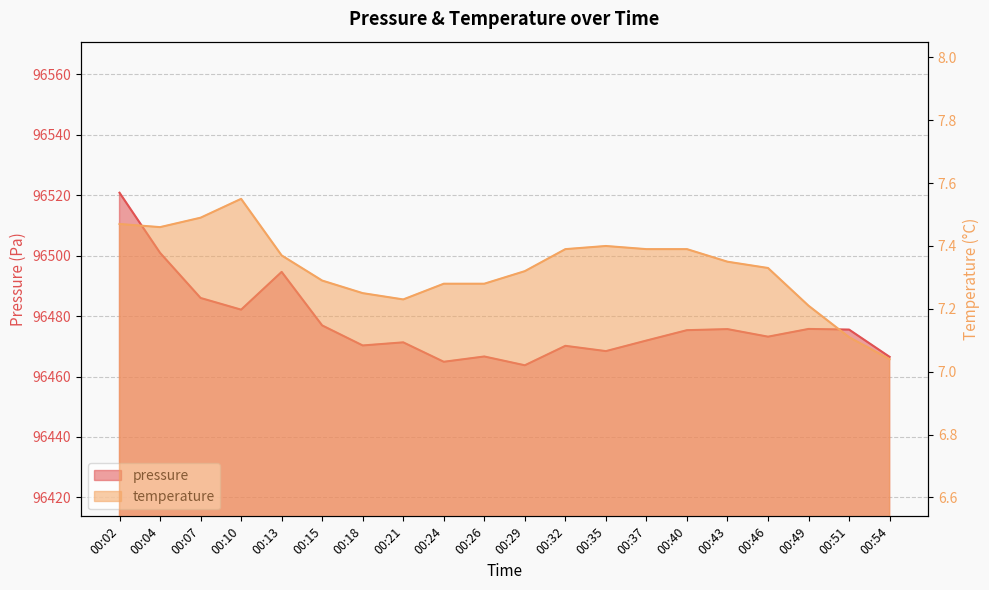

How many interior local valleys does the temperature series have?

2